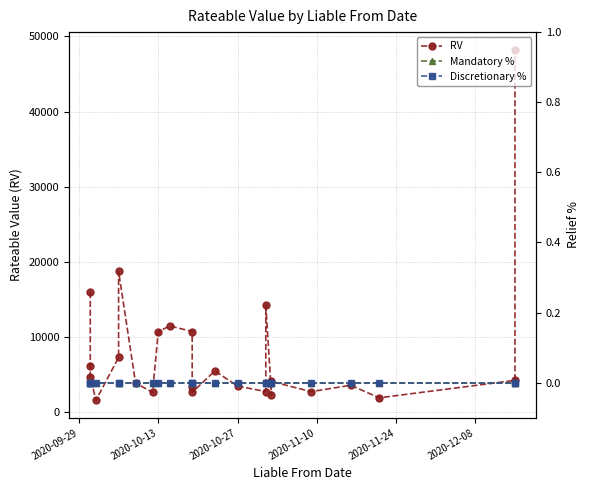

What are all the series names shown in the legend?

RV, Mandatory %, Discretionary %